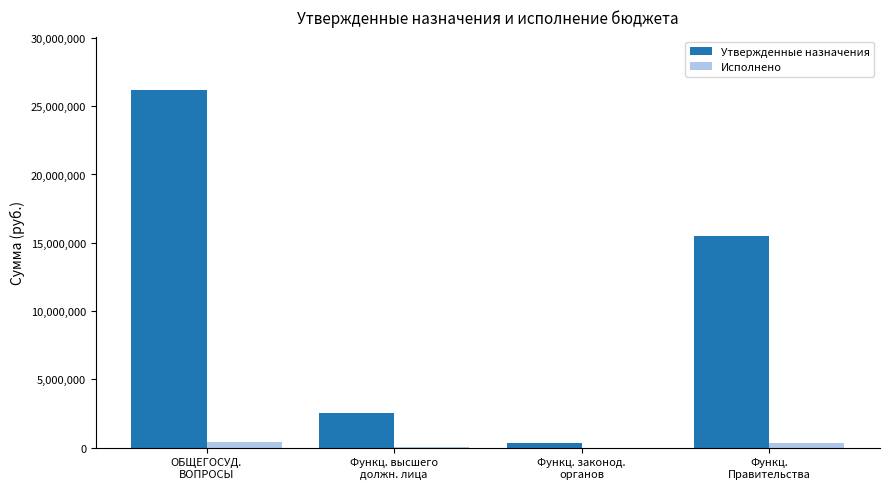

What is the total value across all series at ОБЩЕГОСУД.
ВОПРОСЫ?

26607337.2